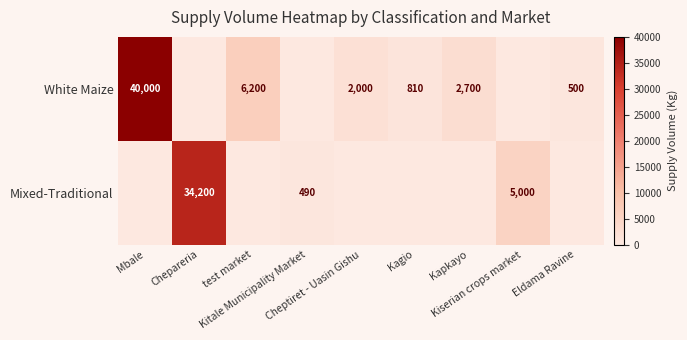

How many values in the Mixed-Traditional series exceed 0?

3